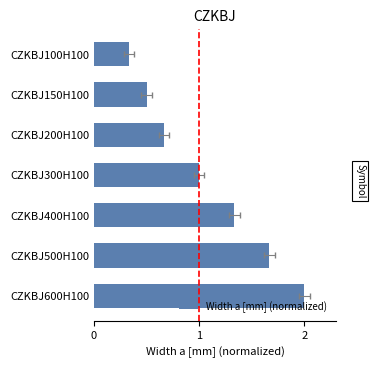

What is the greatest value displayed?

2.0